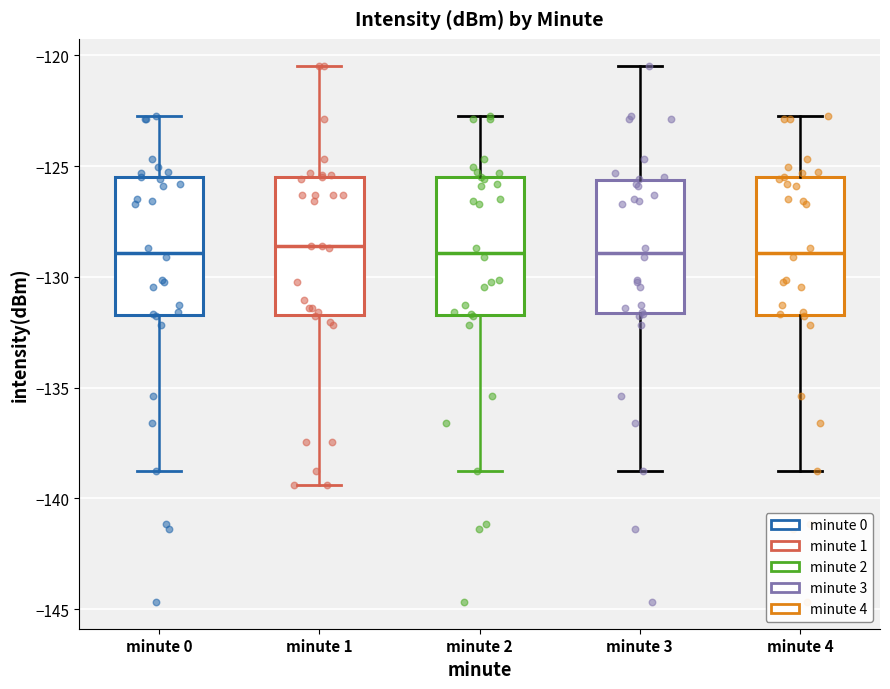

Reading left to right, read every box against the y-axis: the position of its median line, the range the box covers, and the ends of its whiskers. The values are not printed on the chart, so give them approximately, as read against the axis.

minute 0: median -129.0, box -131.5 to -125.5, whiskers -139.0 to -122.5
minute 1: median -128.5, box -131.5 to -125.5, whiskers -139.5 to -120.5
minute 2: median -129.0, box -131.5 to -125.5, whiskers -139.0 to -122.5
minute 3: median -129.0, box -131.5 to -125.5, whiskers -139.0 to -120.5
minute 4: median -129.0, box -131.5 to -125.5, whiskers -139.0 to -122.5